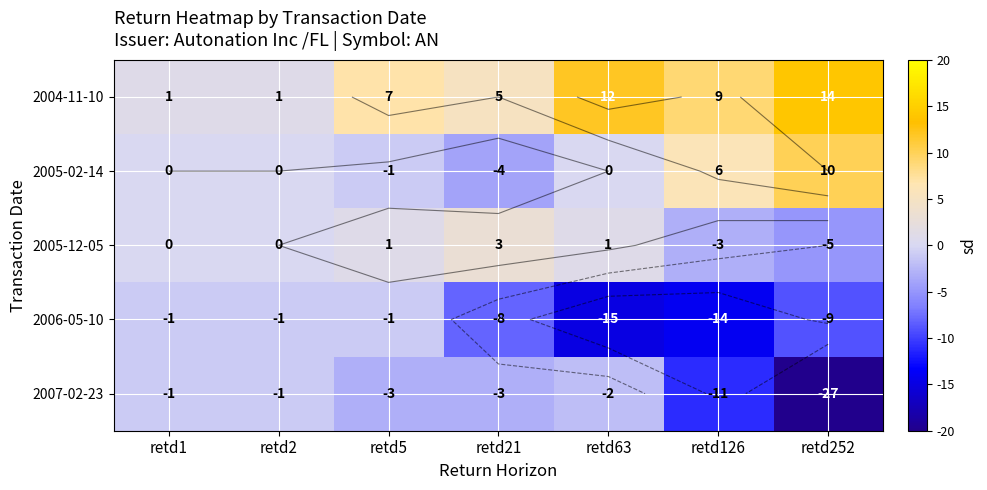

What is the sum of all 2006-05-10 values?

-49